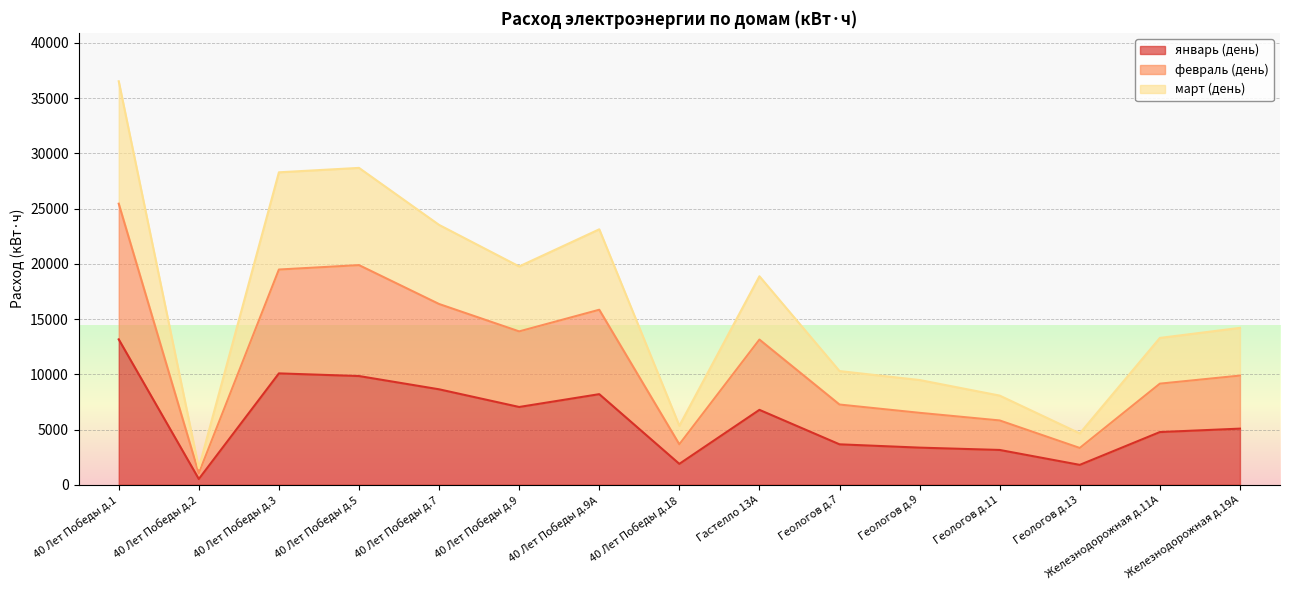

What is the sum of all январь (день) values?

87970